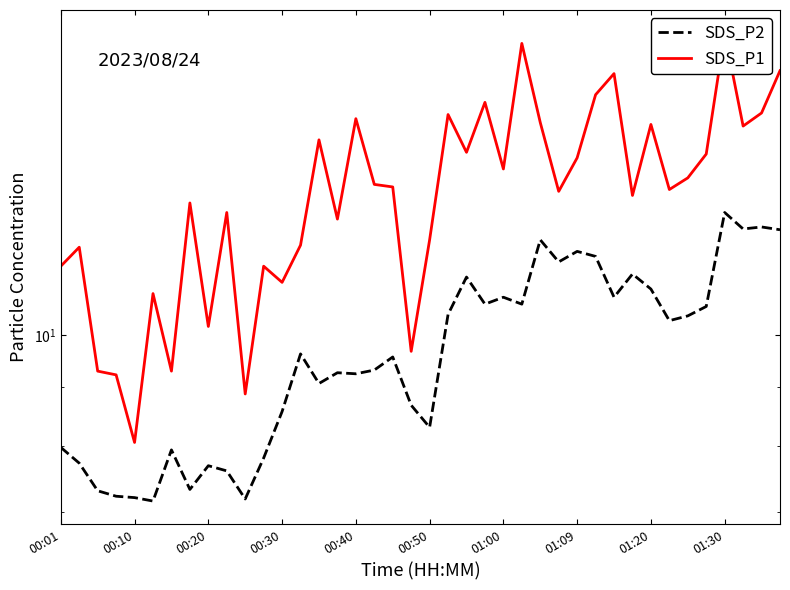

True or false: SDS_P2 and SDS_P1 cross at least once.

False